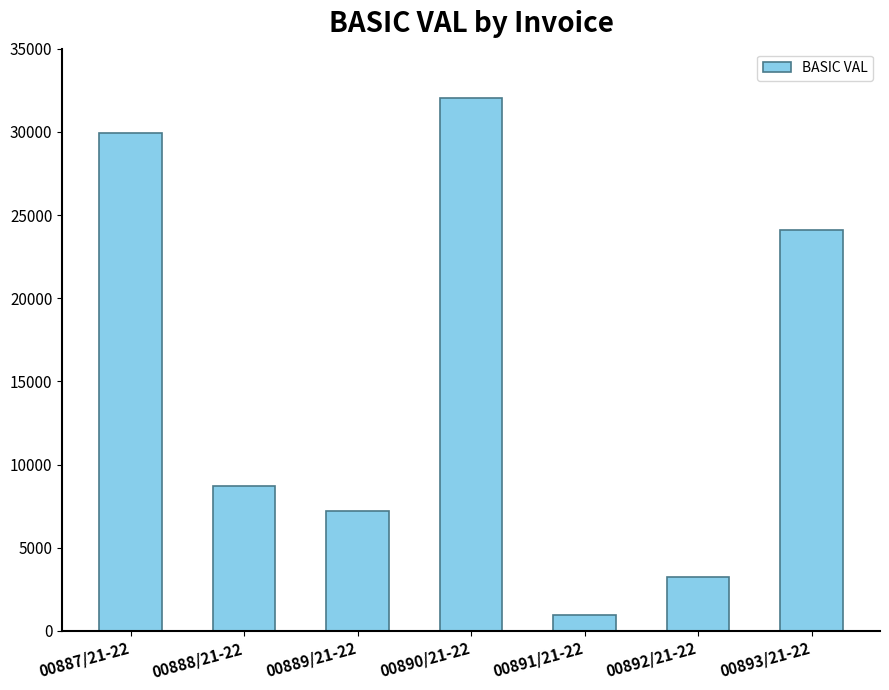

What is the sum of all values?

106068.0